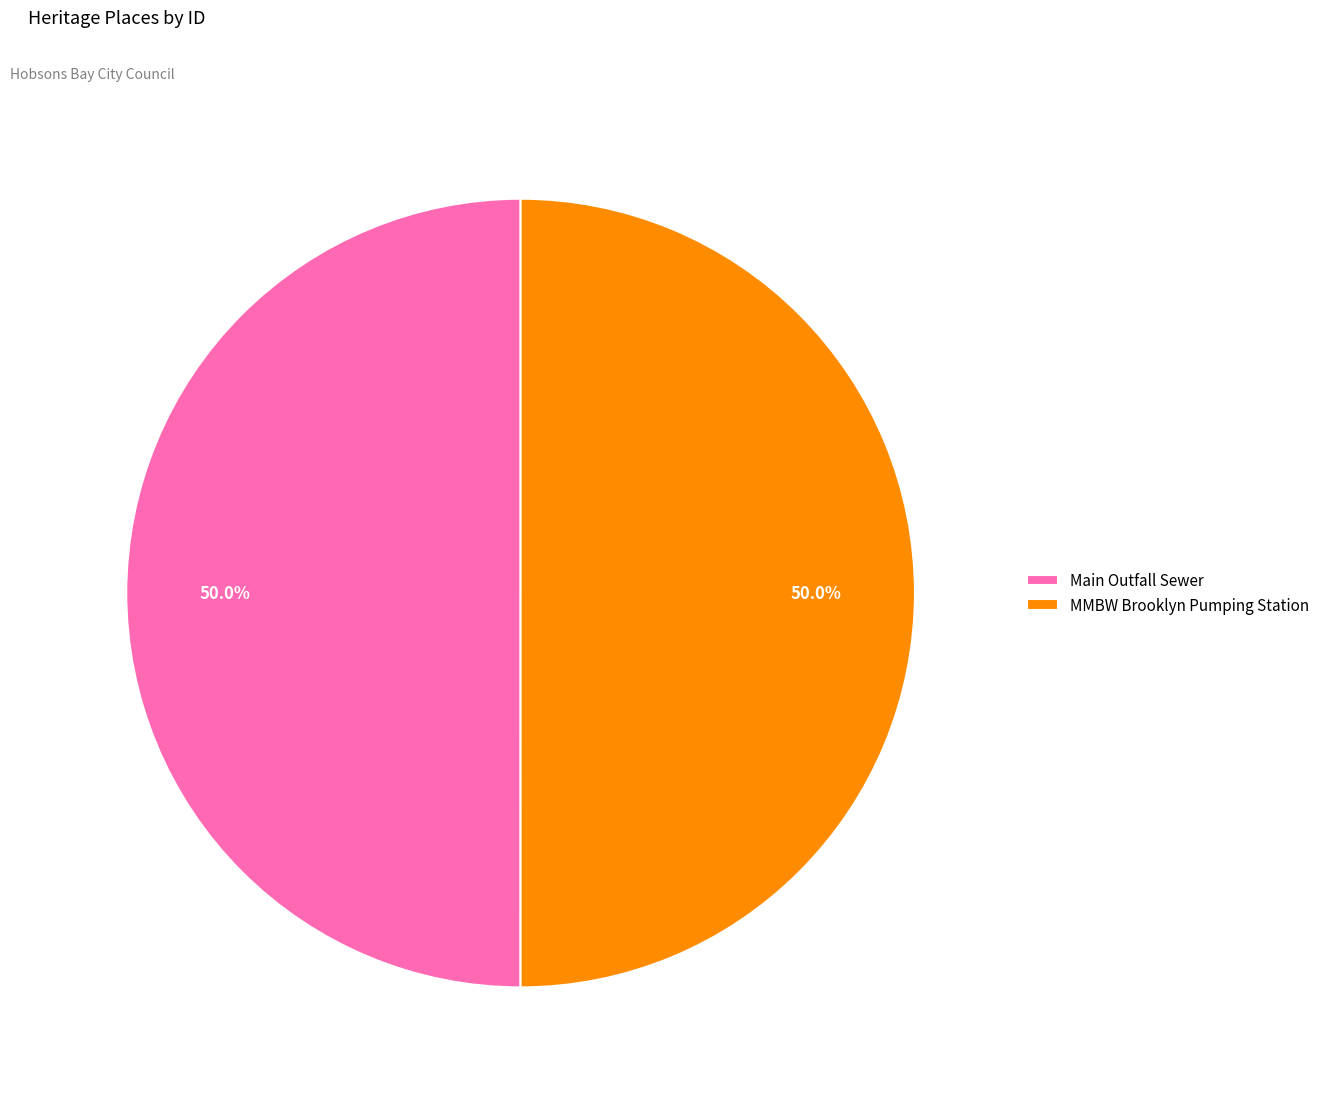

Combined, do MMBW Brooklyn Pumping Station and Main Outfall Sewer account for over 50%?

Yes